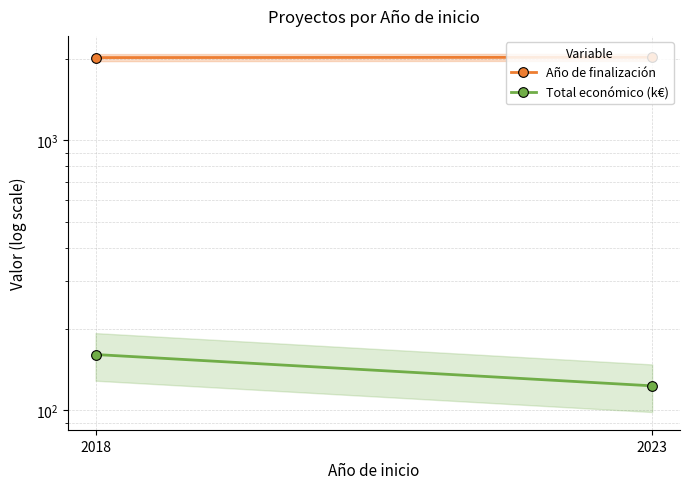

Reading left to right, list all the values displayed in this chart.

Año de finalización: 2021.0	2026.3
Total económico (k€): 161.1	123.3